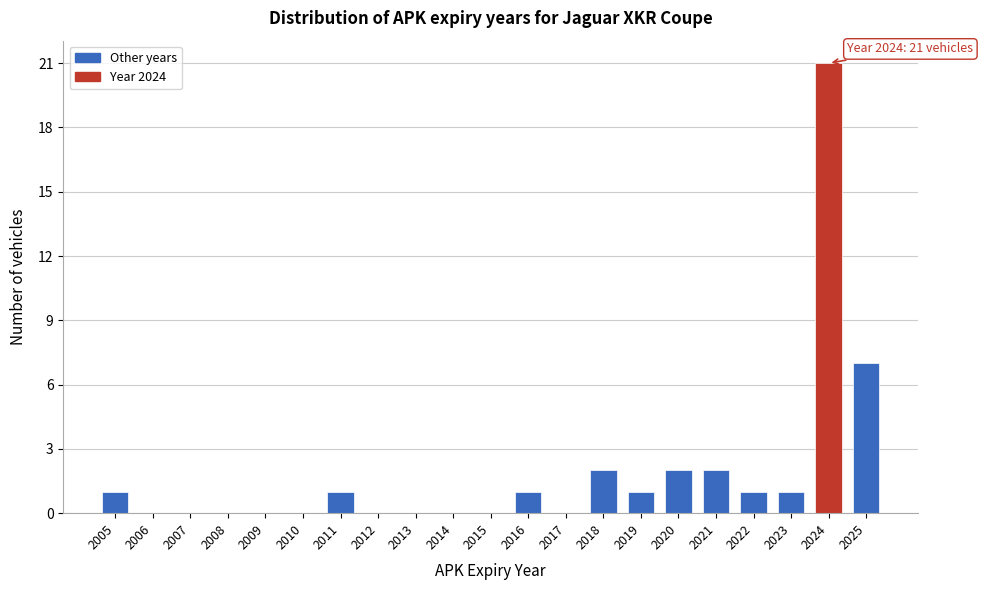

Reading left to right, what are all the values shown in this chart?

2005=1	2006=0	2007=0	2008=0	2009=0	2010=0	2011=1	2012=0	2013=0	2014=0	2015=0	2016=1	2017=0	2018=2	2019=1	2020=2	2021=2	2022=1	2023=1	2024=21	2025=7